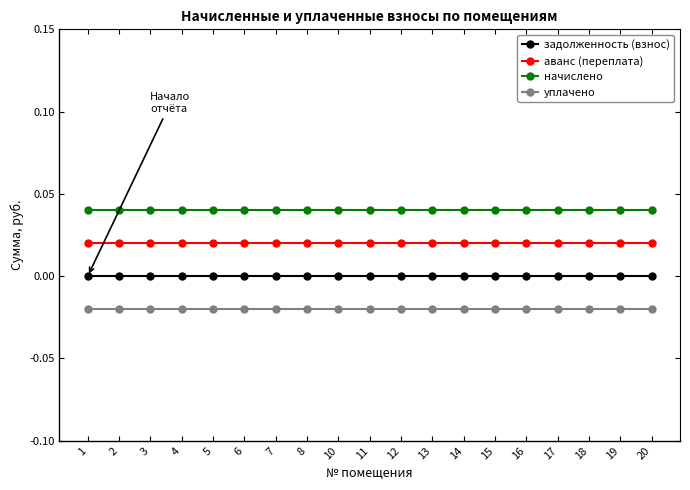

True or false: задолженность (взнос) and уплачено intersect in this chart.

False